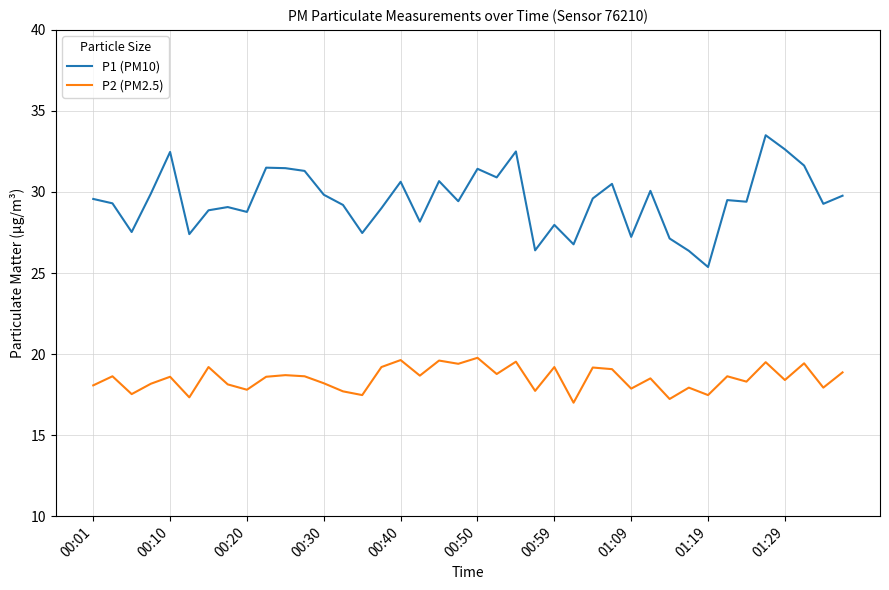

List the series in order of their overall mean, lowest first.

P2 (PM2.5), P1 (PM10)